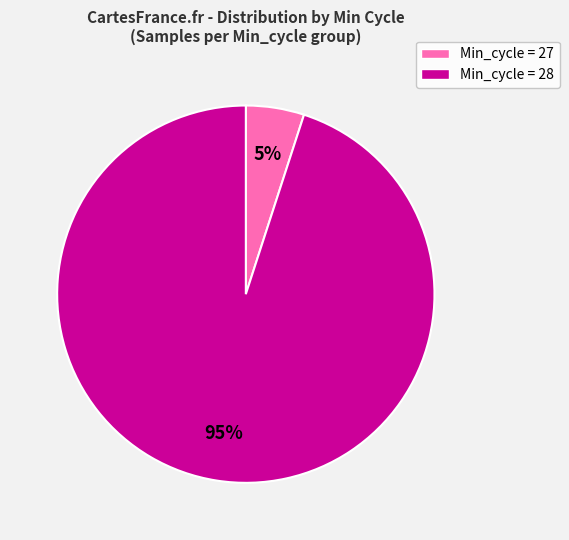

To the nearest percent, what is the average slice percentage?

50%